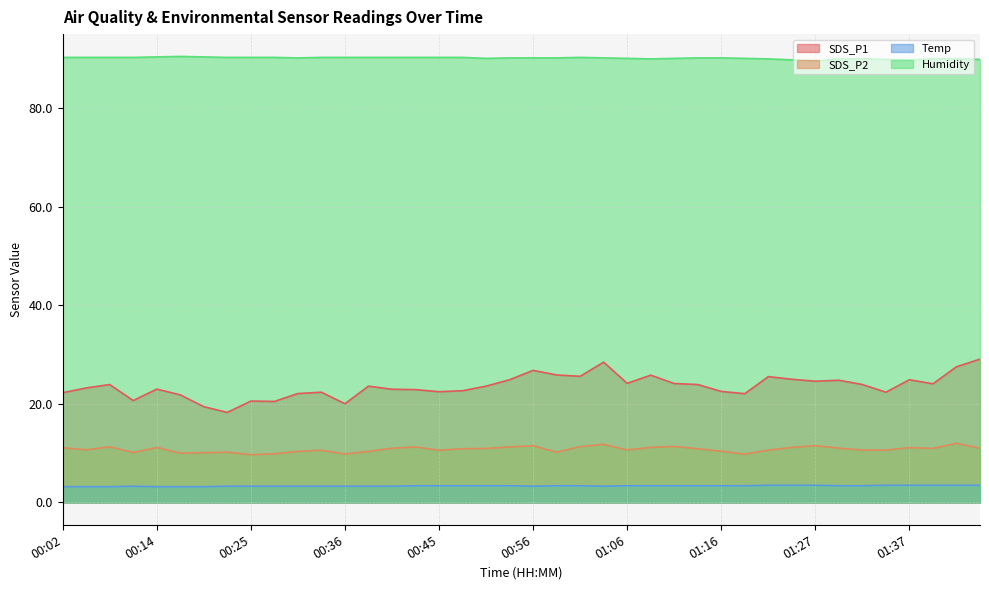

What is the sum of the Humidity values at 01:27 and 00:50?

179.7